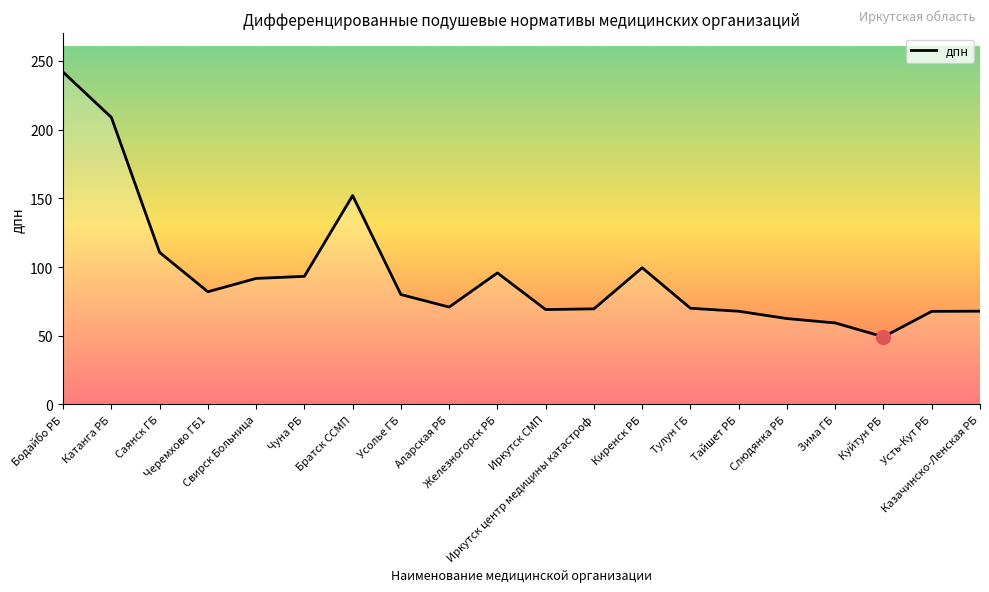

Which label corresponds to the smallest value in the chart?

Куйтун РБ